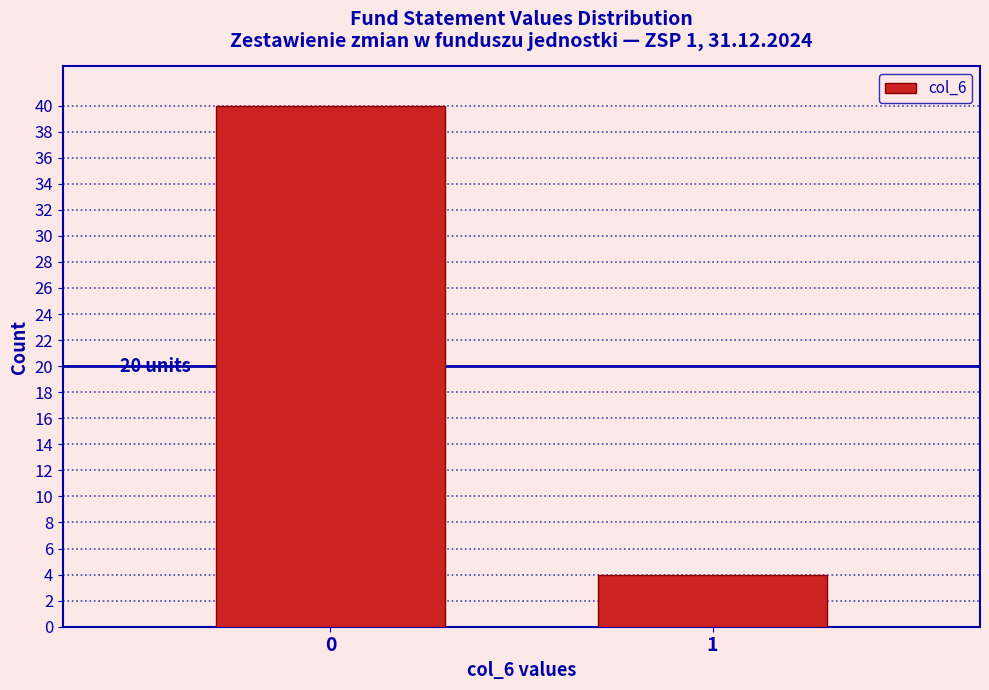

Reading left to right, transcribe all the data shown in this chart.

0=40	1=4